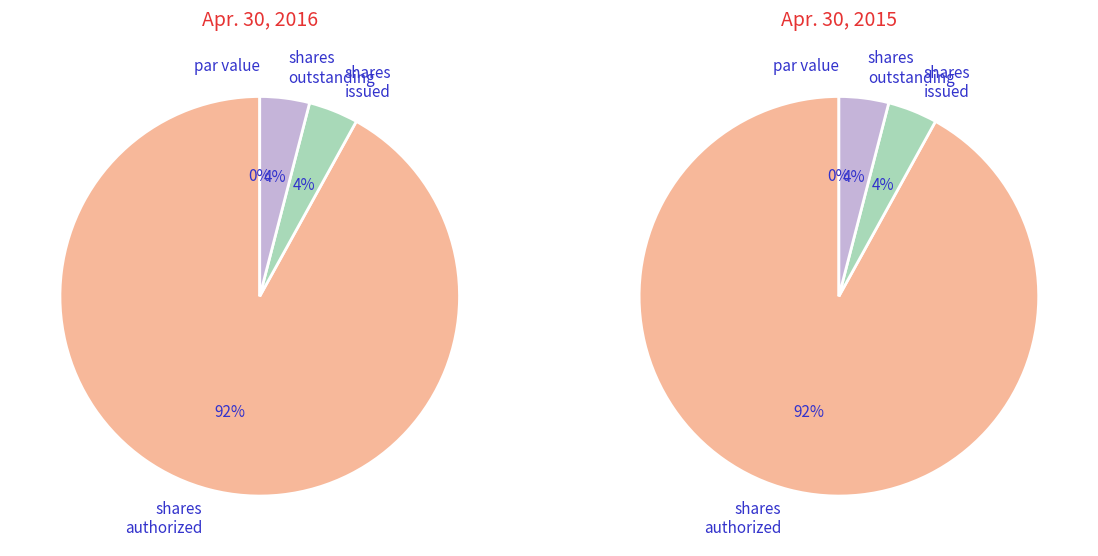

To the nearest percent, what is the difference between the Common stock, shares authorized and Common stock, shares issued slice percentages?

88%